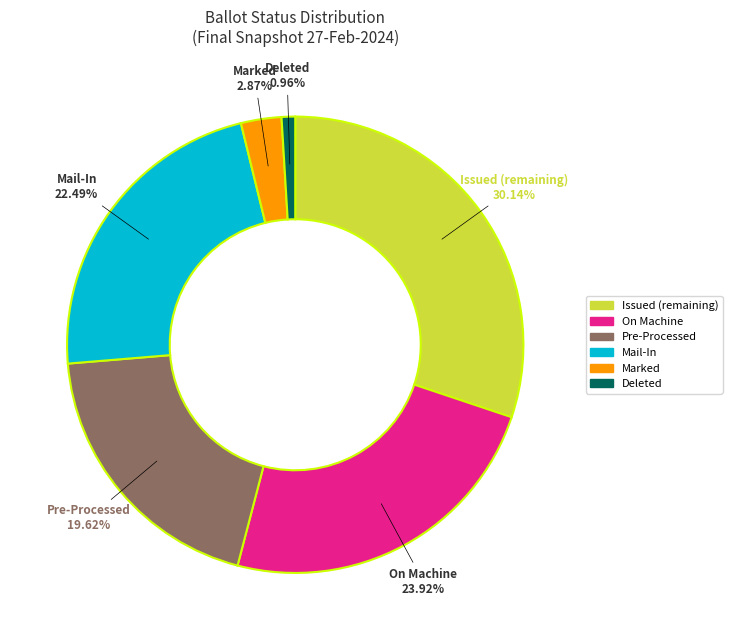

Is Mail-In the majority of the pie?

No